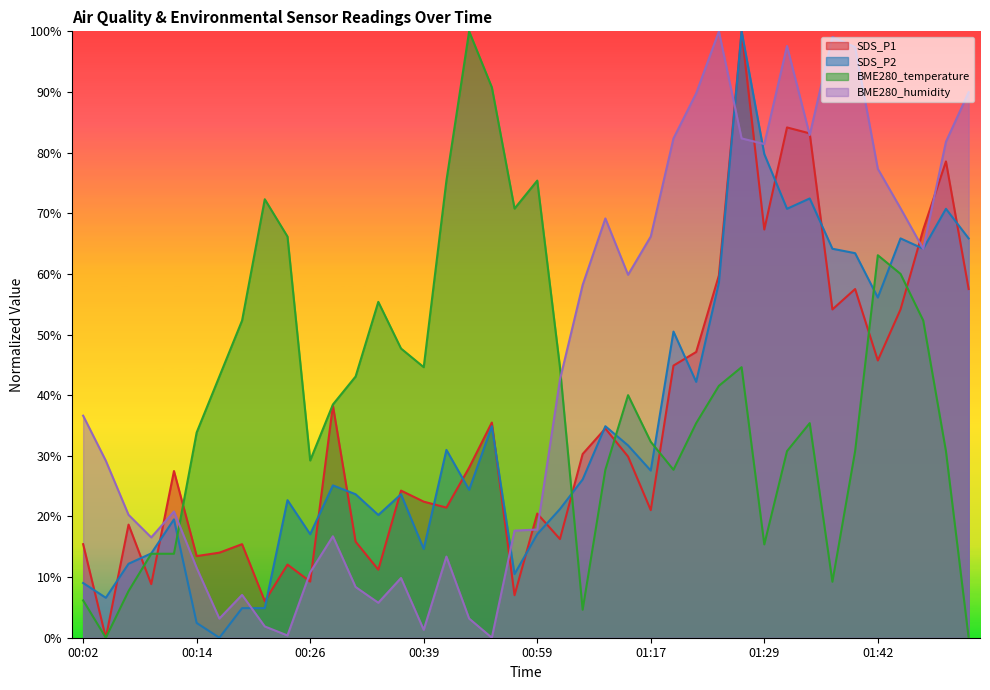

List the series in order of their peak value, lowest first.

BME280_temperature, SDS_P2, BME280_humidity, SDS_P1